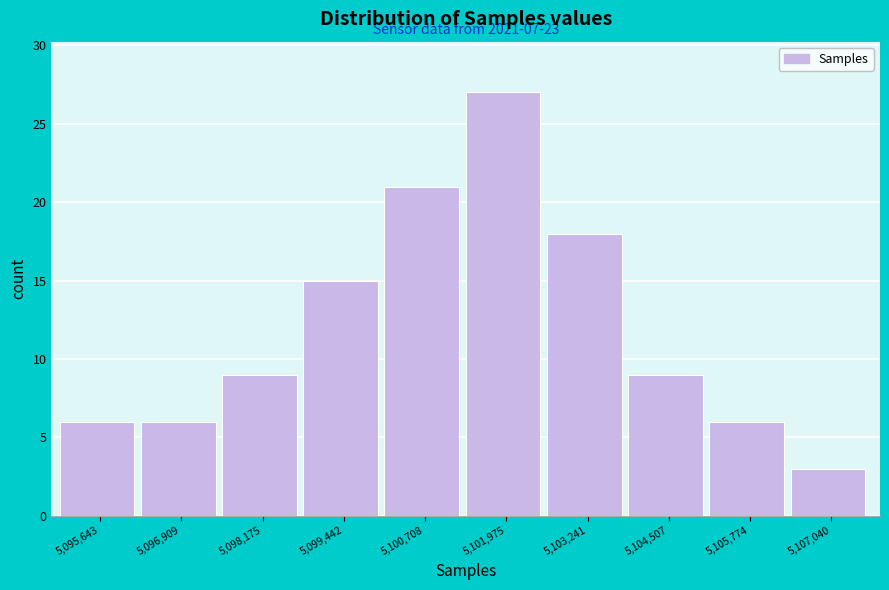

Reading left to right, list all the values displayed in this chart.

5,095,643=6	5,096,909=6	5,098,175=9	5,099,442=15	5,100,708=21	5,101,975=27	5,103,241=18	5,104,507=9	5,105,774=6	5,107,040=3